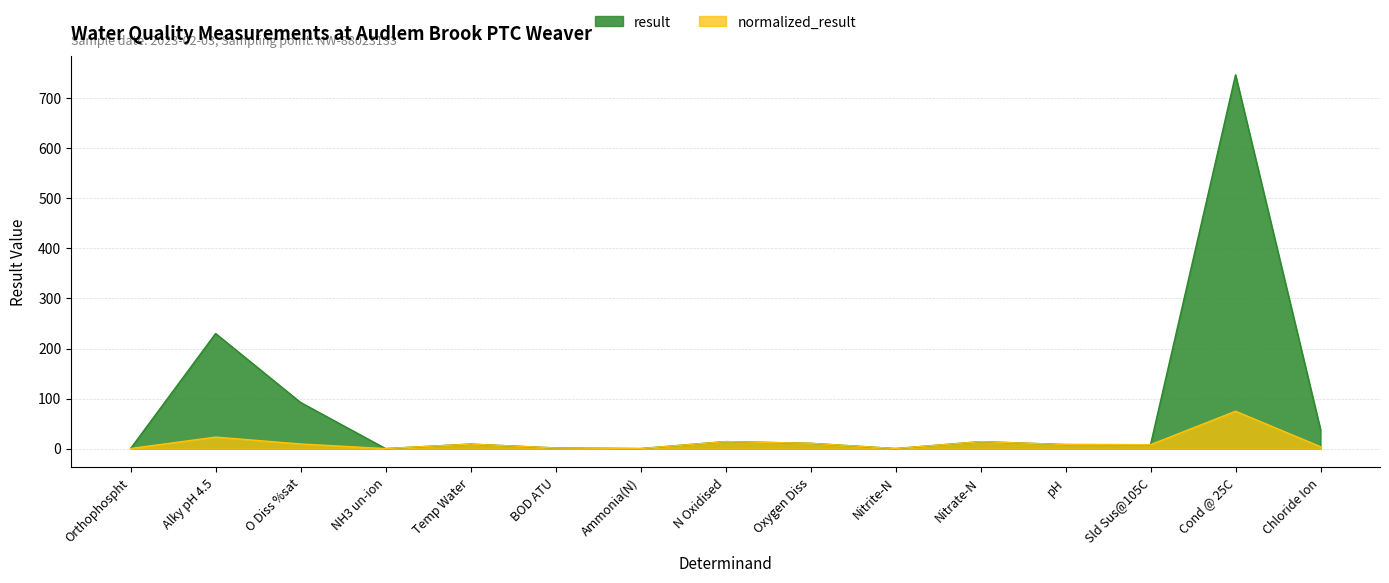

The value of result at Temp Water is 9.0. True or false?

True